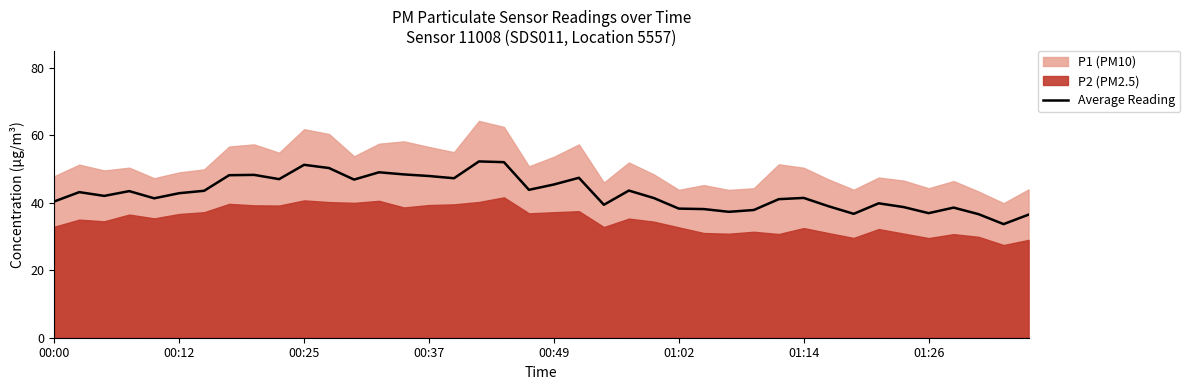

What is the minimum value for Average Reading?

33.7